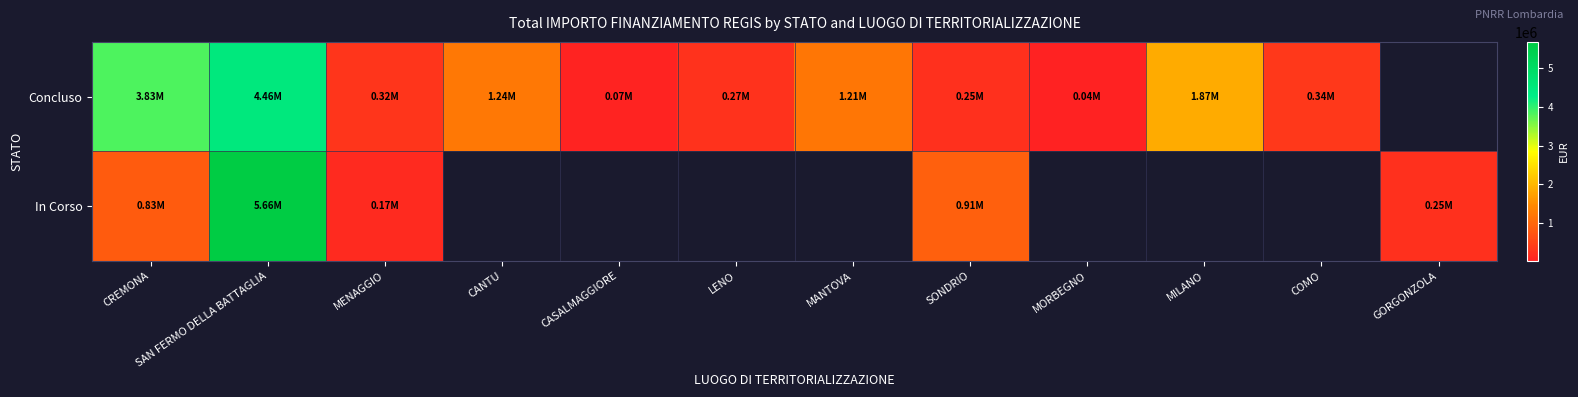

List the series in order of their overall mean, highest first.

Concluso, In Corso